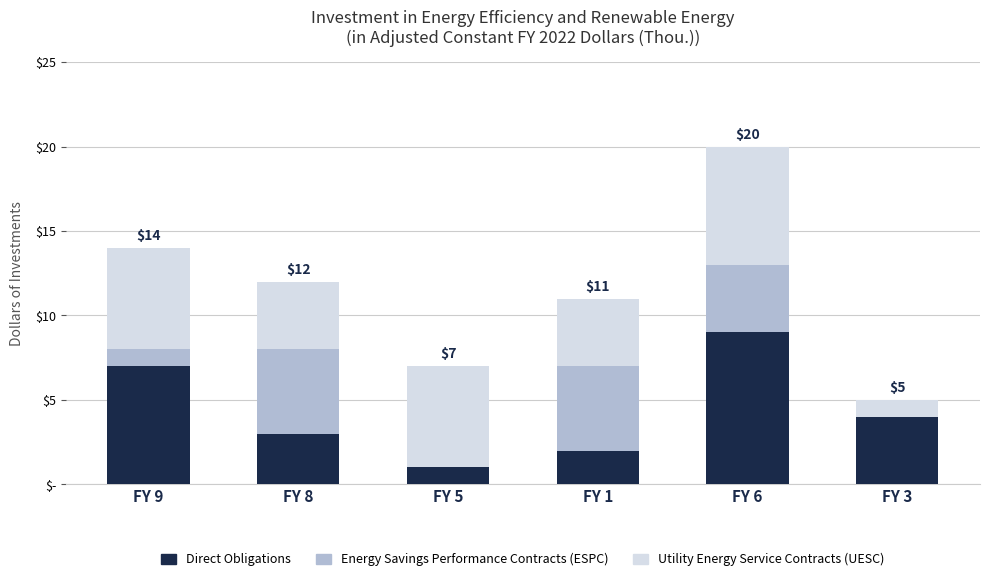

Between FY 8 and FY 6, which is larger?

FY 6